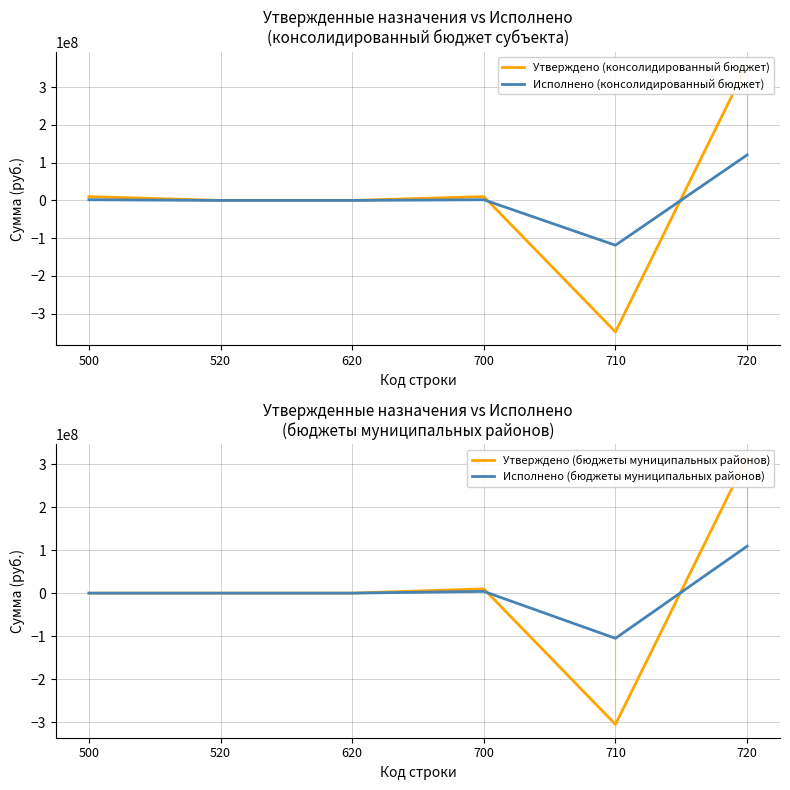

What is the lowest value of the Исполнено (консолидированный бюджет) series?

-118661334.0